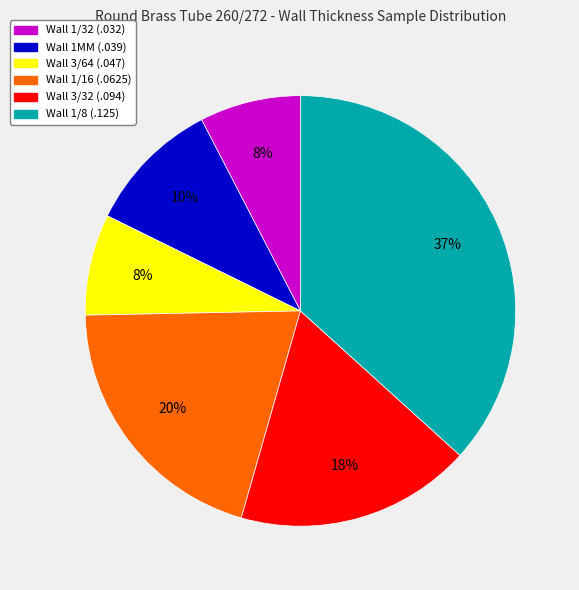

To the nearest percent, what is the average slice percentage?

17%